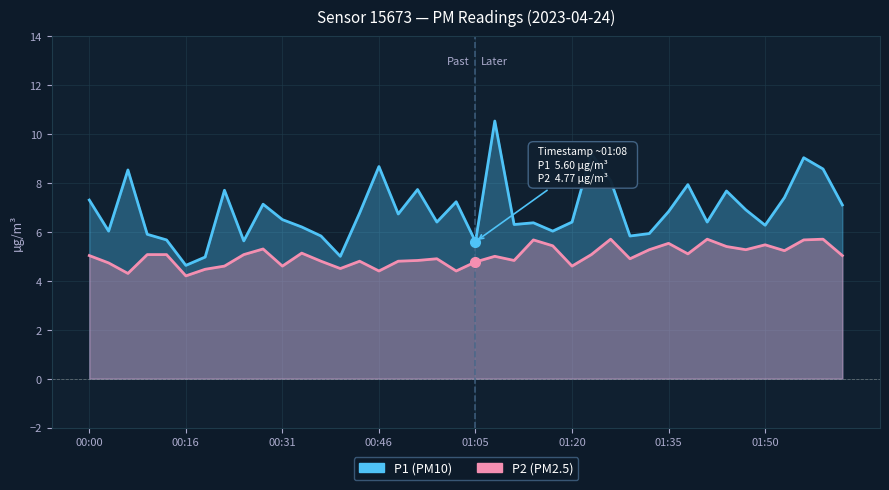

Rank the categories by P2 value from highest to lowest.

01:26, 01:41, 01:59, 01:14, 01:56, 01:35, 01:50, 01:17, 01:44, 00:28, 01:32, 01:47, 01:53, 00:34, 01:38, 00:10, 00:13, 00:25, 01:23, 00:00, 02:03, 01:08, 00:55, 01:29, 00:52, 01:11, 00:37, 00:43, 00:49, 01:05, 00:03, 00:22, 00:31, 01:20, 00:40, 00:19, 00:46, 00:58, 00:07, 00:16